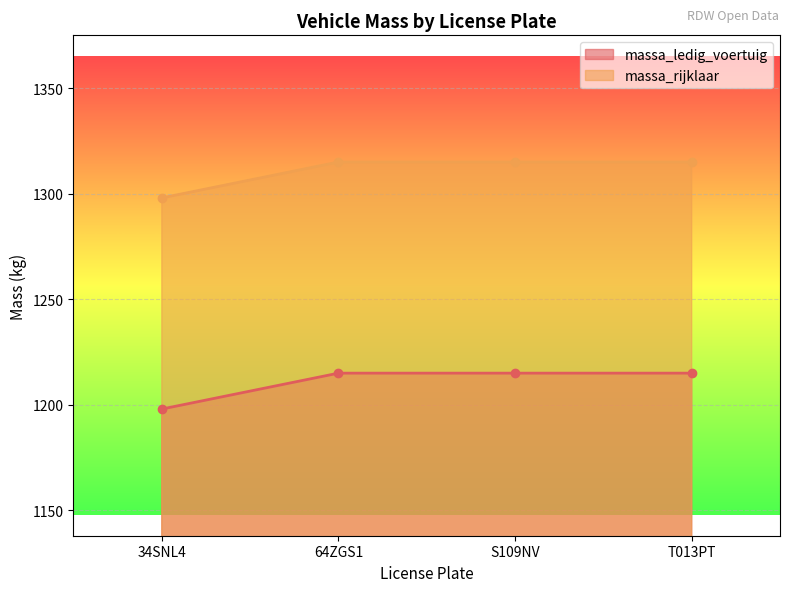

How many data points in massa_ledig_voertuig are less than 1215?

1